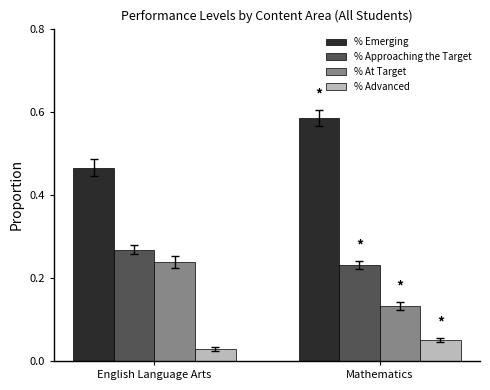

How many groups of bars are there?

2